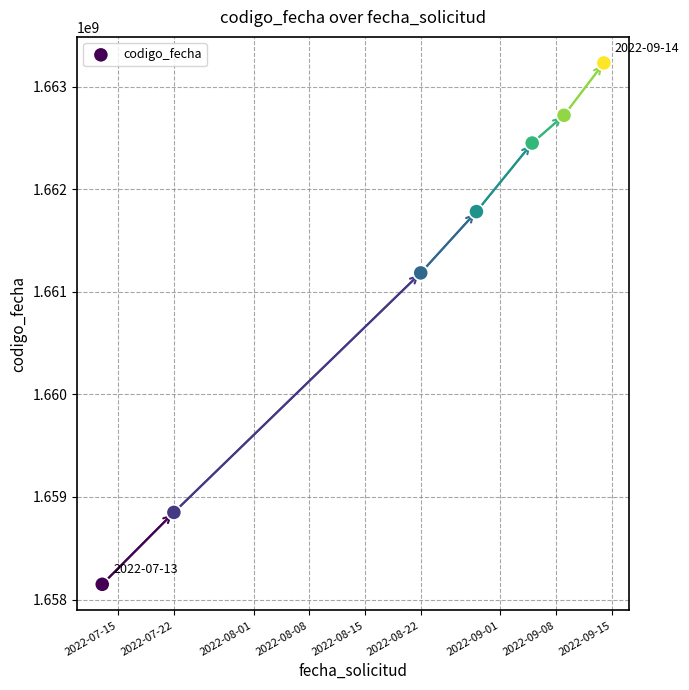

What is the range of X values (max minus min)?

63